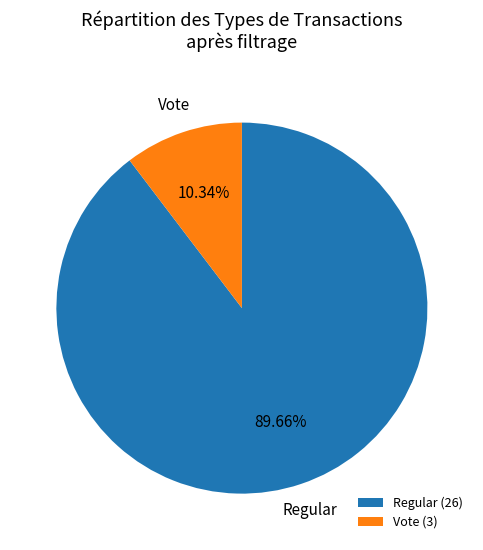

Approximately how many times larger is the value at Regular compared to Vote?

8.7